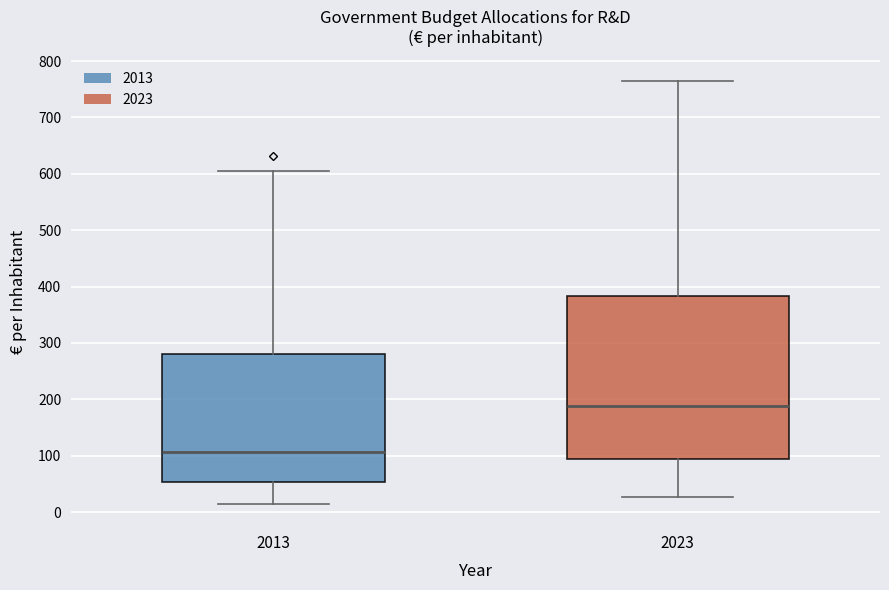

Reading left to right, transcribe this box plot: for each box, give where its median line is, the range the box spans, and where its two whiskers end, as read against the y-axis. The values are not printed on the chart, so give them approximately, as read against the axis.

2013: median 110, box 50 to 280, whiskers 10 to 600
2023: median 190, box 90 to 380, whiskers 30 to 770